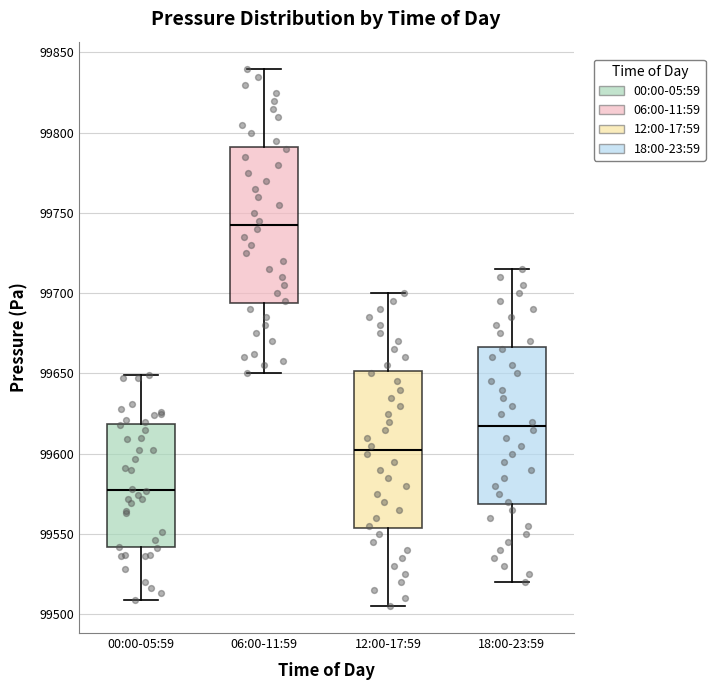

Reading left to right, read every box against the y-axis: the position of its median line, the range the box covers, and the ends of its whiskers. The values are not printed on the chart, so give them approximately, as read against the axis.

00:00-05:59: median 99580, box 99540 to 99620, whiskers 99510 to 99650
06:00-11:59: median 99745, box 99695 to 99790, whiskers 99650 to 99840
12:00-17:59: median 99605, box 99555 to 99650, whiskers 99505 to 99700
18:00-23:59: median 99620, box 99570 to 99665, whiskers 99520 to 99715